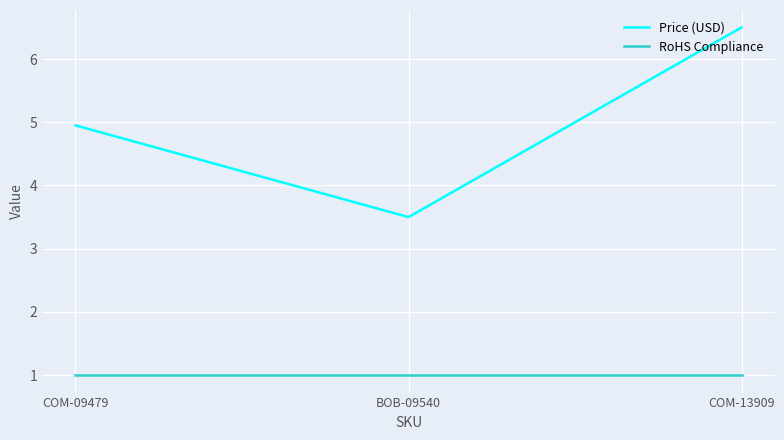

What position from the right is COM-09479?

3